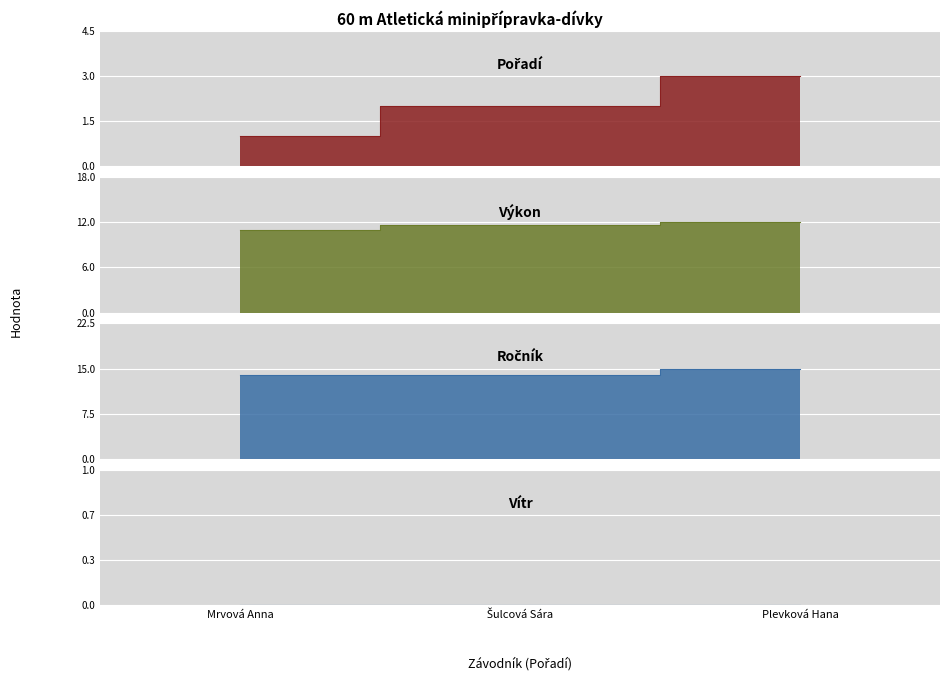

Reading left to right, list all the values displayed in this chart.

Pořadí: Mrvová Anna=1.0	Šulcová Sára=2.0	Plevková Hana=3.0
Výkon: Mrvová Anna=11.0	Šulcová Sára=11.6	Plevková Hana=12.0
Ročník: Mrvová Anna=14.0	Šulcová Sára=14.0	Plevková Hana=15.0